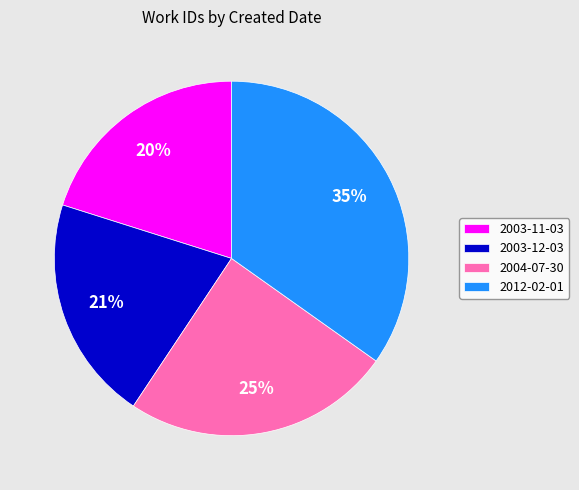

How many segments does this pie chart have?

4